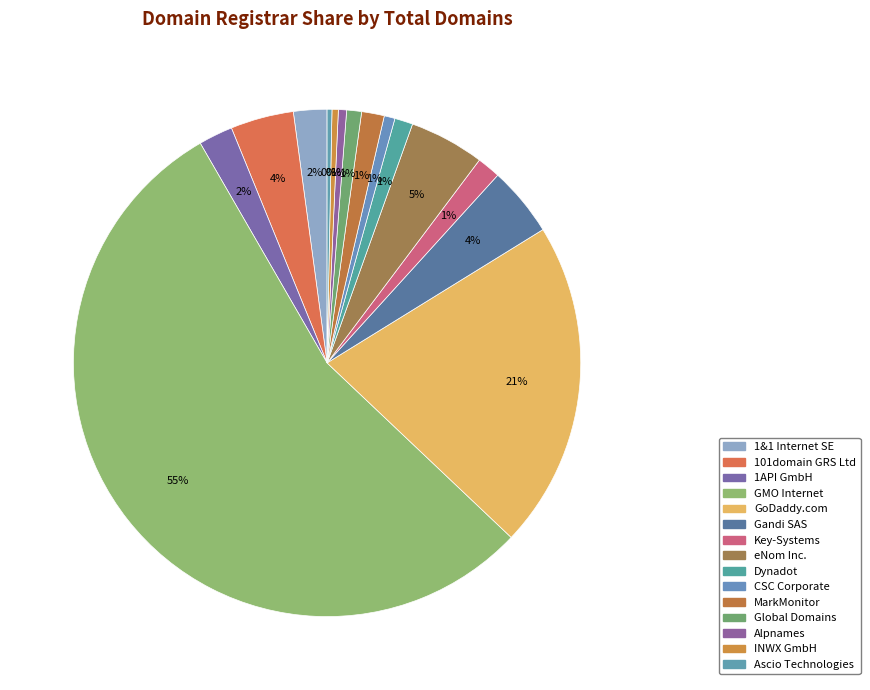

What percentage is the Alpnames slice, to the nearest percent?

1%